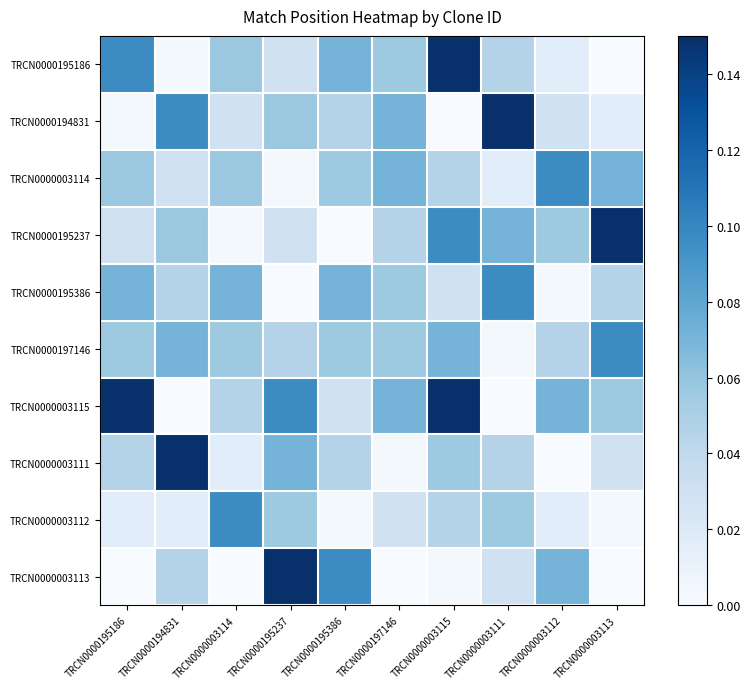

Between TRCN0000195186 and TRCN0000003114, which series saw the biggest shift?

TRCN0000003115